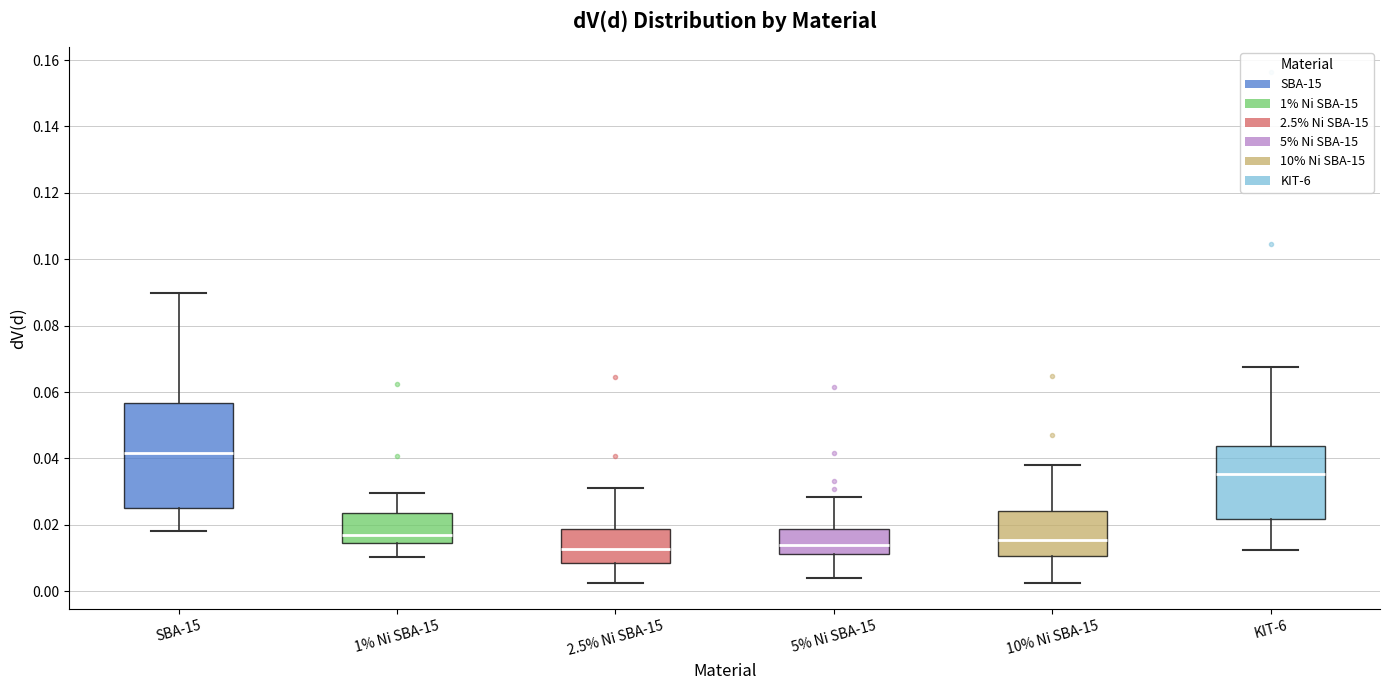

Reading left to right, transcribe this box plot: for each box, give where its median line is, the range the box spans, and where its two whiskers end, as read against the y-axis. The values are not printed on the chart, so give them approximately, as read against the axis.

SBA-15: median 0.042, box 0.026 to 0.056, whiskers 0.018 to 0.090
1% Ni SBA-15: median 0.016, box 0.014 to 0.024, whiskers 0.010 to 0.030
2.5% Ni SBA-15: median 0.012, box 0.008 to 0.018, whiskers 0.002 to 0.032
5% Ni SBA-15: median 0.014, box 0.012 to 0.018, whiskers 0.004 to 0.028
10% Ni SBA-15: median 0.016, box 0.010 to 0.024, whiskers 0.002 to 0.038
KIT-6: median 0.036, box 0.022 to 0.044, whiskers 0.012 to 0.068